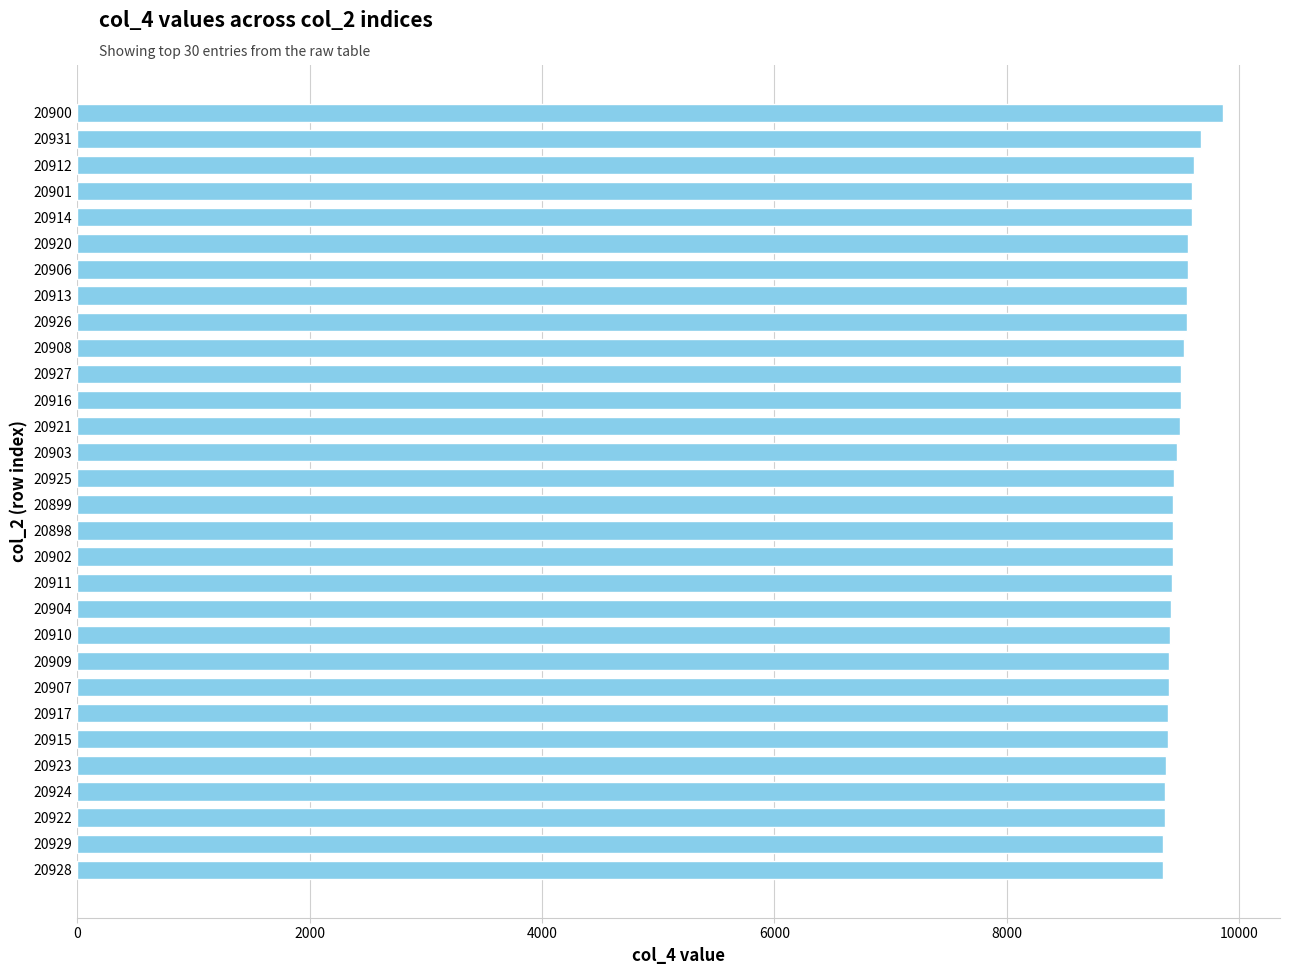

What is the difference between the maximum and second lowest values?

513